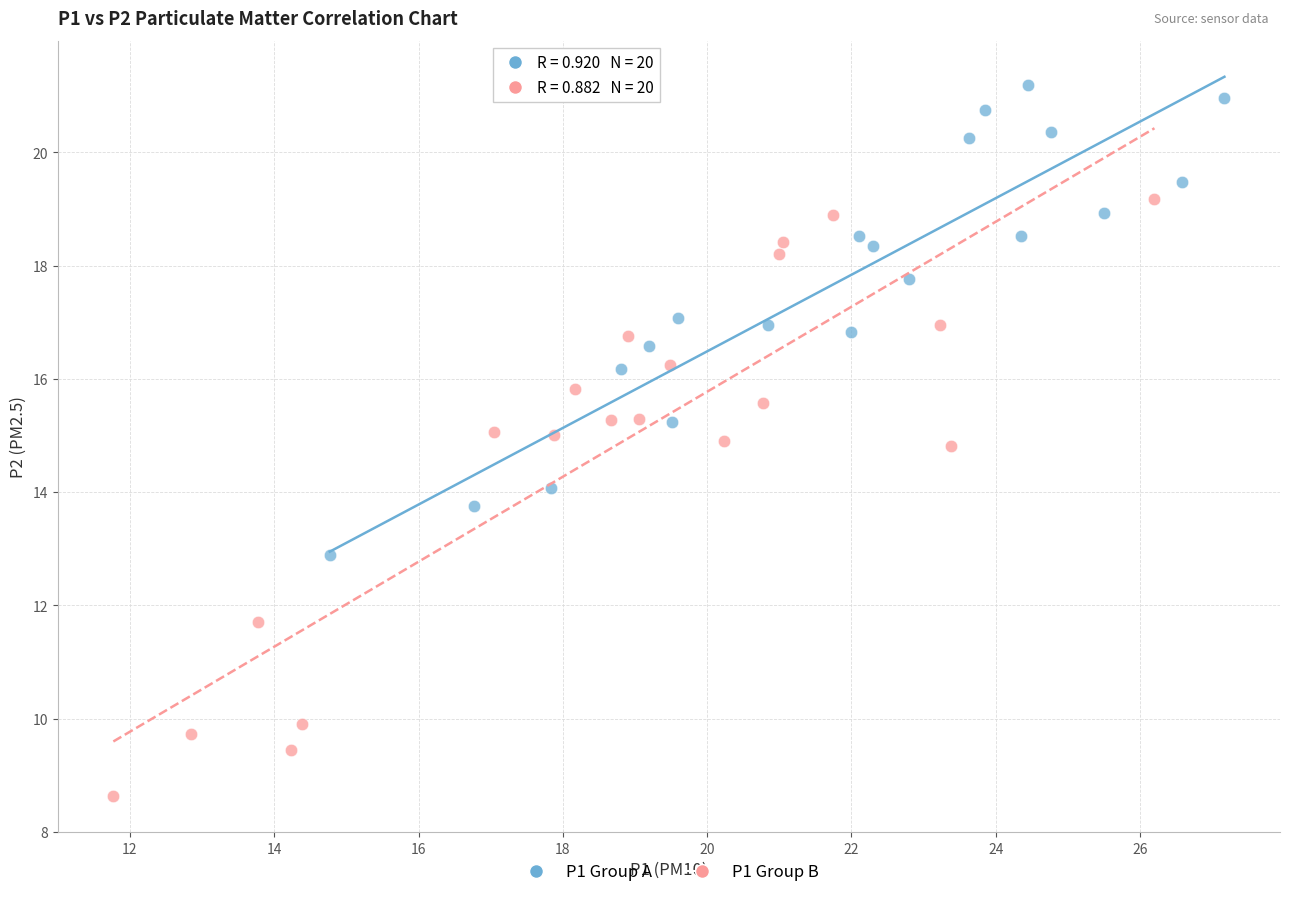

Which series has the largest Y range (max minus min)?

P1 Group B